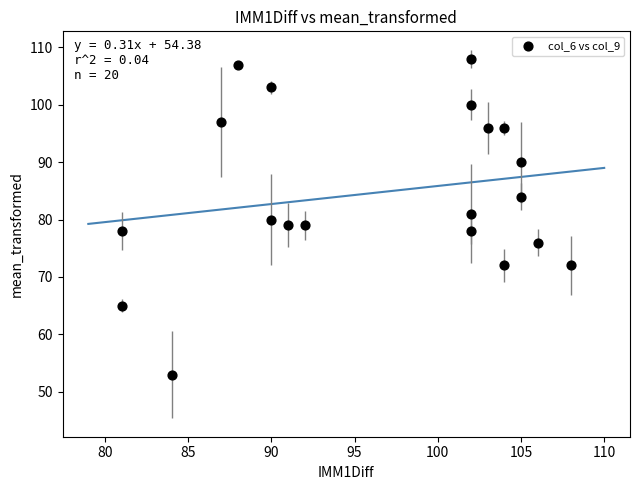

What is the range of Y values (max minus min)?

55